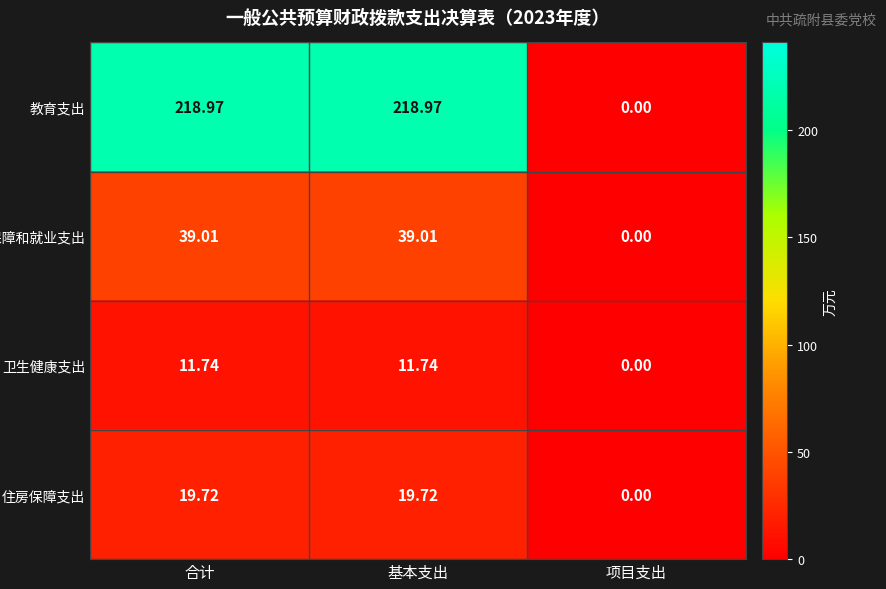

Which series has the largest total across all categories?

教育支出